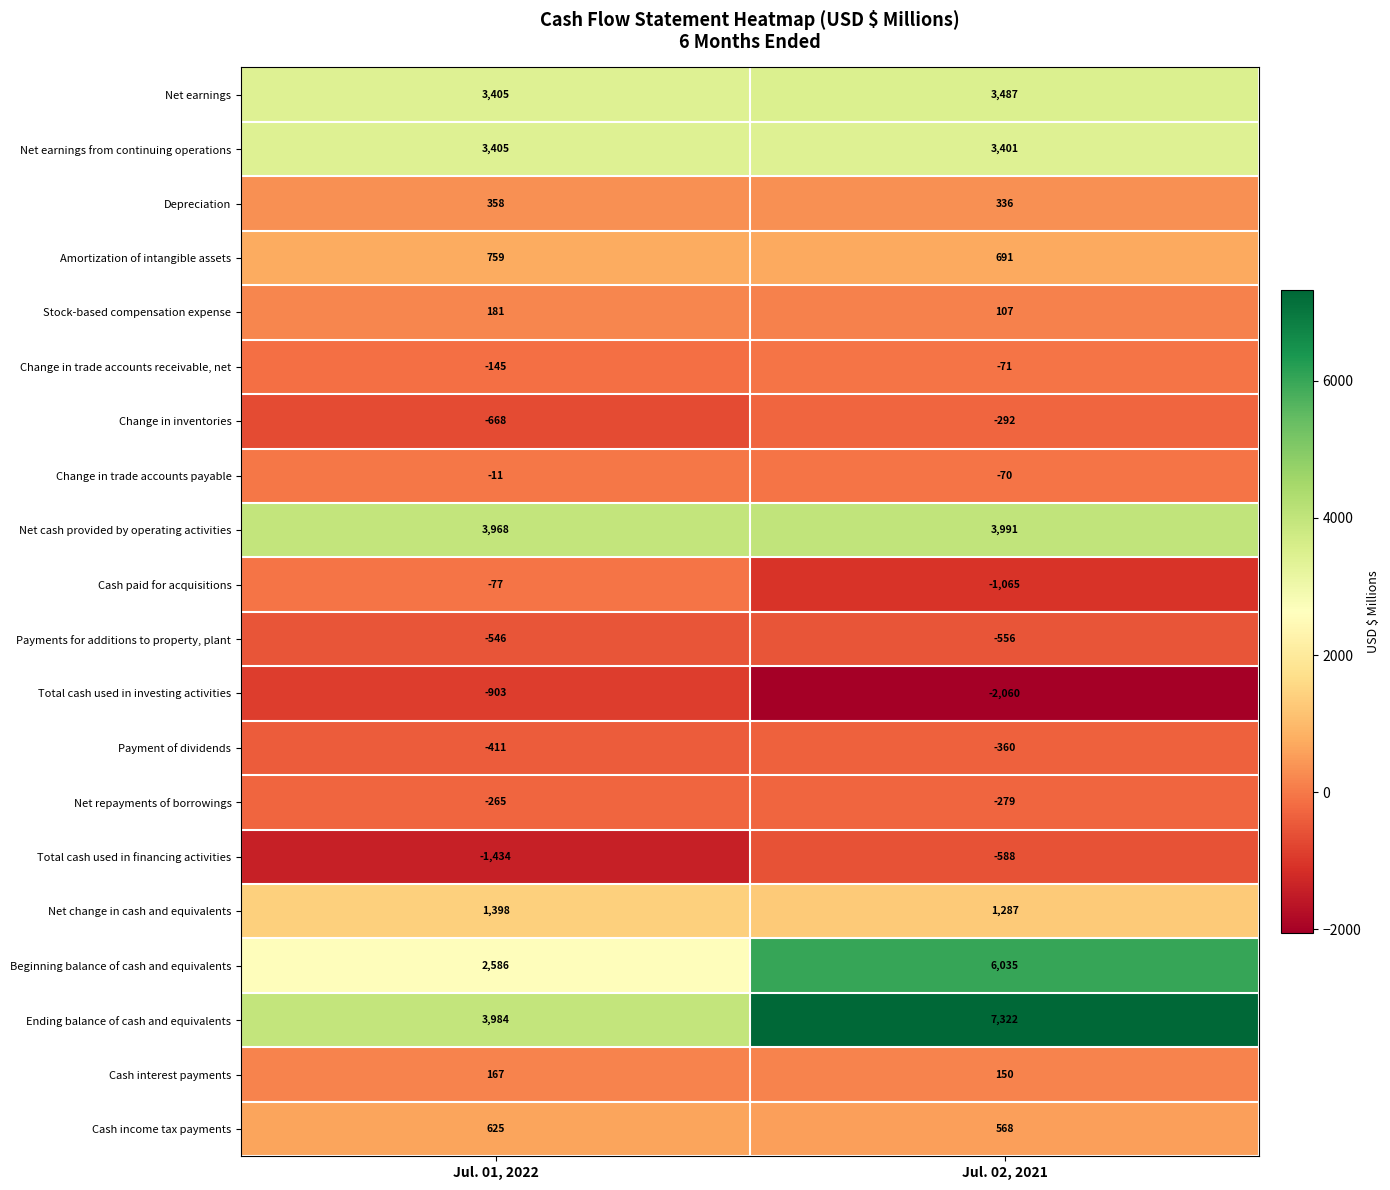

At Jul. 02, 2021, list the series in order from largest to smallest.

Ending balance of cash and equivalents, Beginning balance of cash and equivalents, Net cash provided by operating activities, Net earnings, Net earnings from continuing operations, Net change in cash and equivalents, Amortization of intangible assets, Cash income tax payments, Depreciation, Cash interest payments, Stock-based compensation expense, Change in trade accounts payable, Change in trade accounts receivable, net, Net repayments of borrowings, Change in inventories, Payment of dividends, Payments for additions to property, plant, Total cash used in financing activities, Cash paid for acquisitions, Total cash used in investing activities